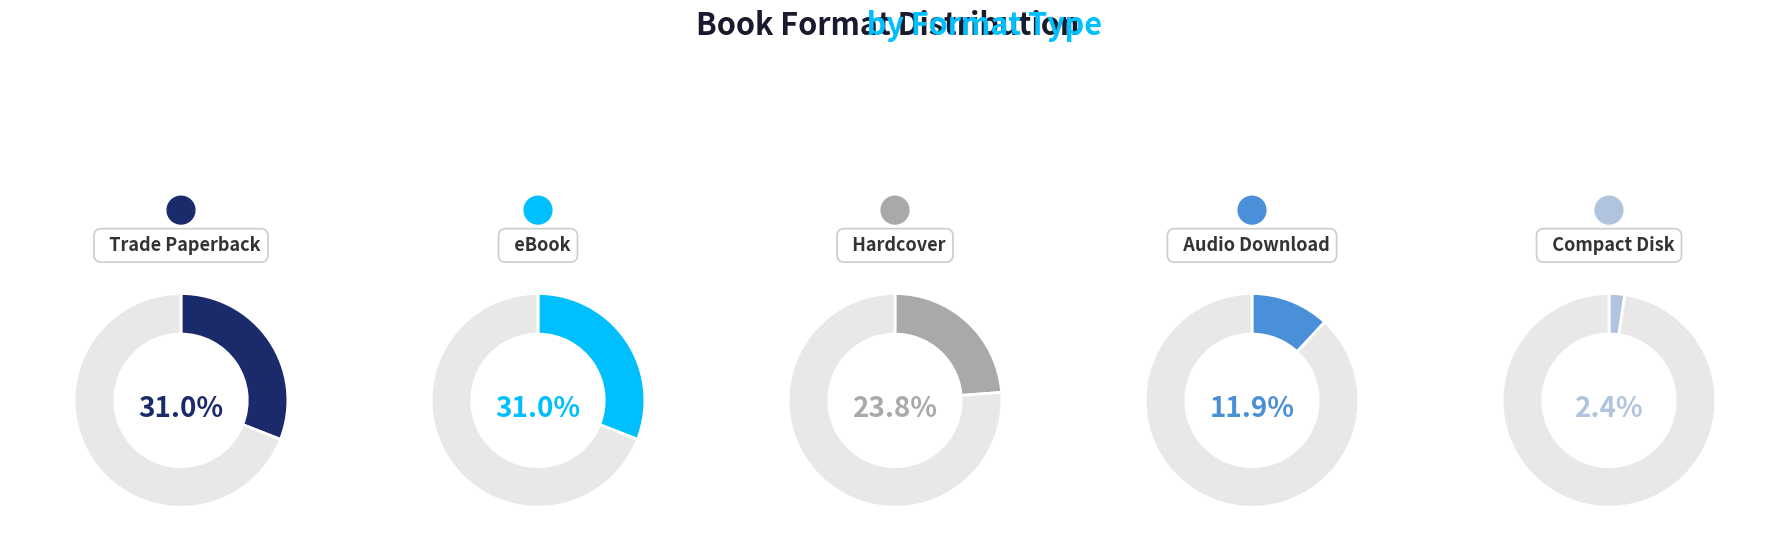

How many slices are in this pie chart?

5